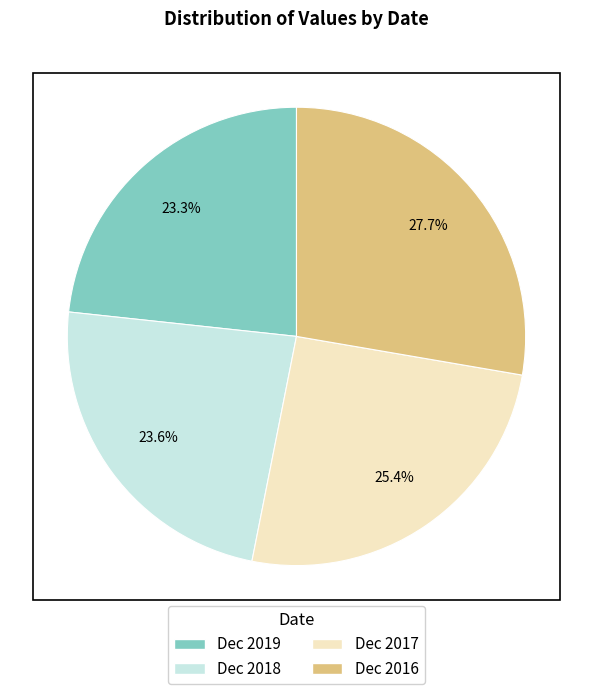

Approximately how many times larger is the value at Dec 2018 compared to Dec 2017?

0.9